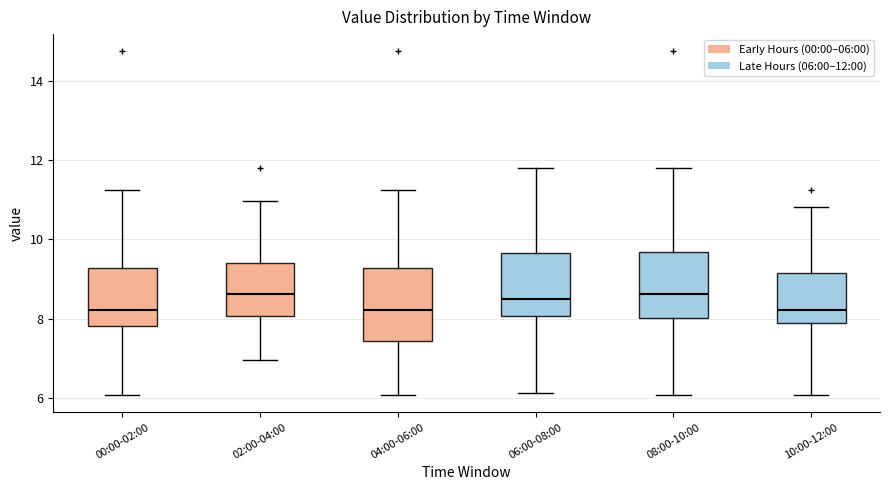

Where does the median line of the box for 10:00-12:00 sit on the y-axis? The values are not printed on the chart, so give them approximately, as read against the axis.

8.2